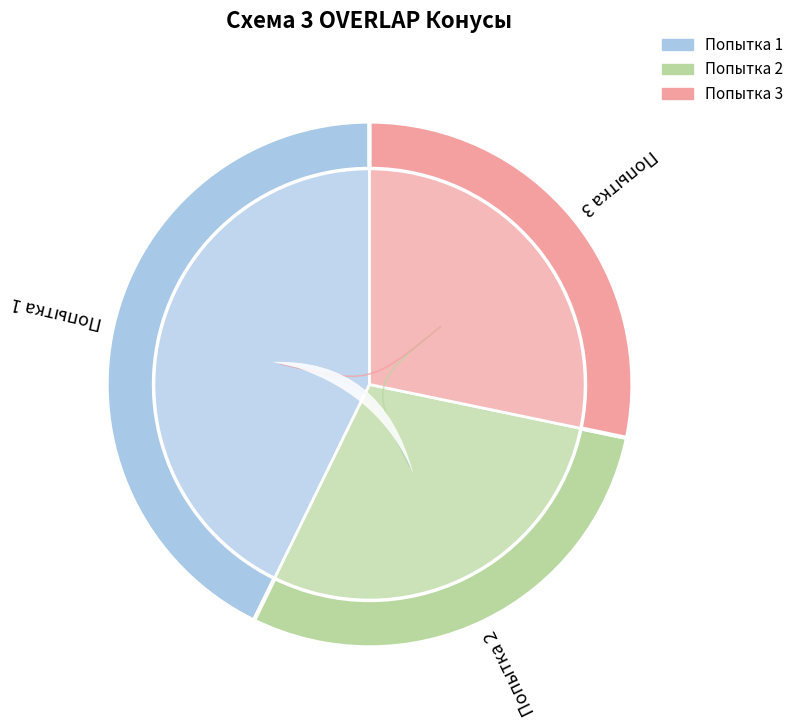

Between 42 and 52, which is larger?

52